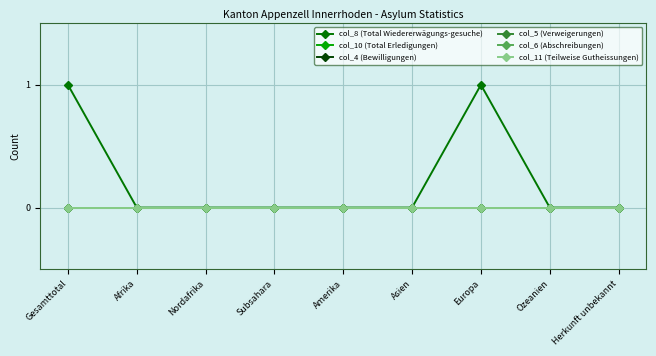

Which series has the largest range (max minus min)?

col_8 (Total Wiedererwägungs-gesuche)